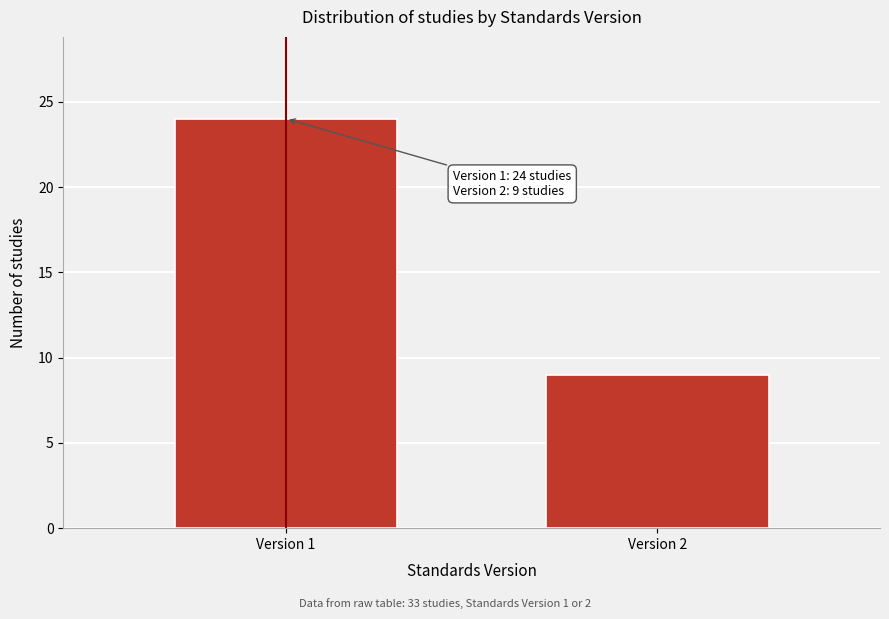

Reading left to right, extract all data points from this chart.

Version 1=24	Version 2=9